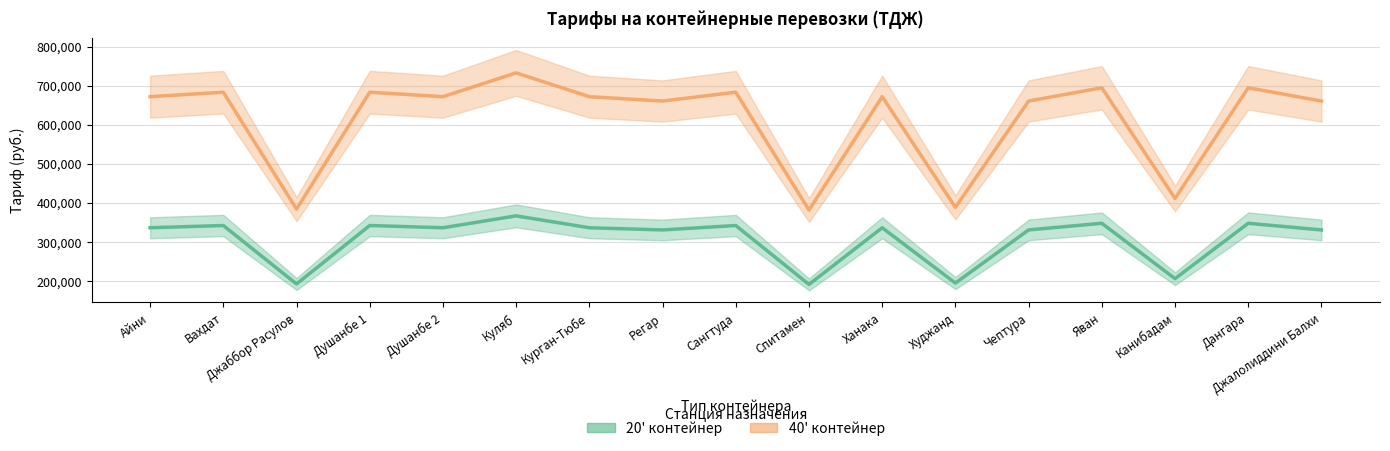

How many data points in 20' контейнер are less than 335883?

7